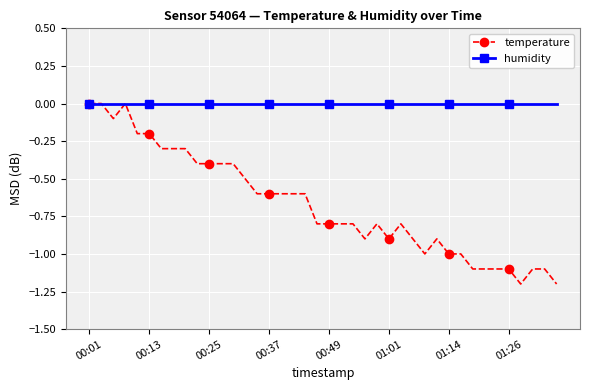

Which series has the largest total across all categories?

humidity